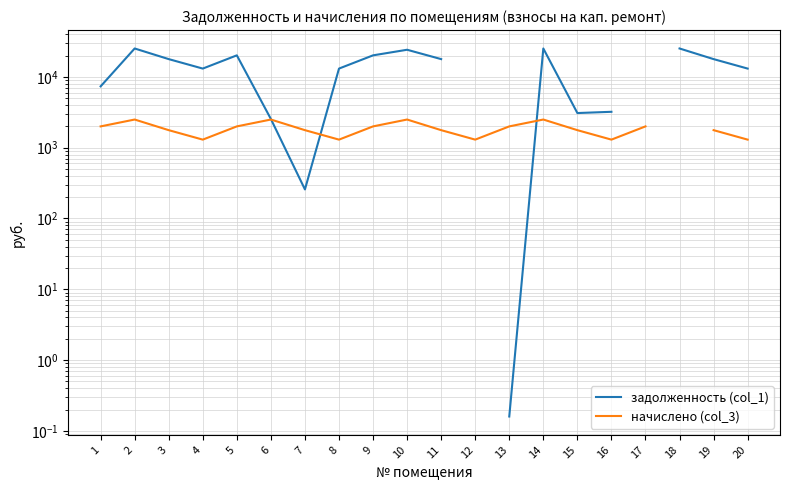

At which label is начислено (col_3) closest to 1897?

1